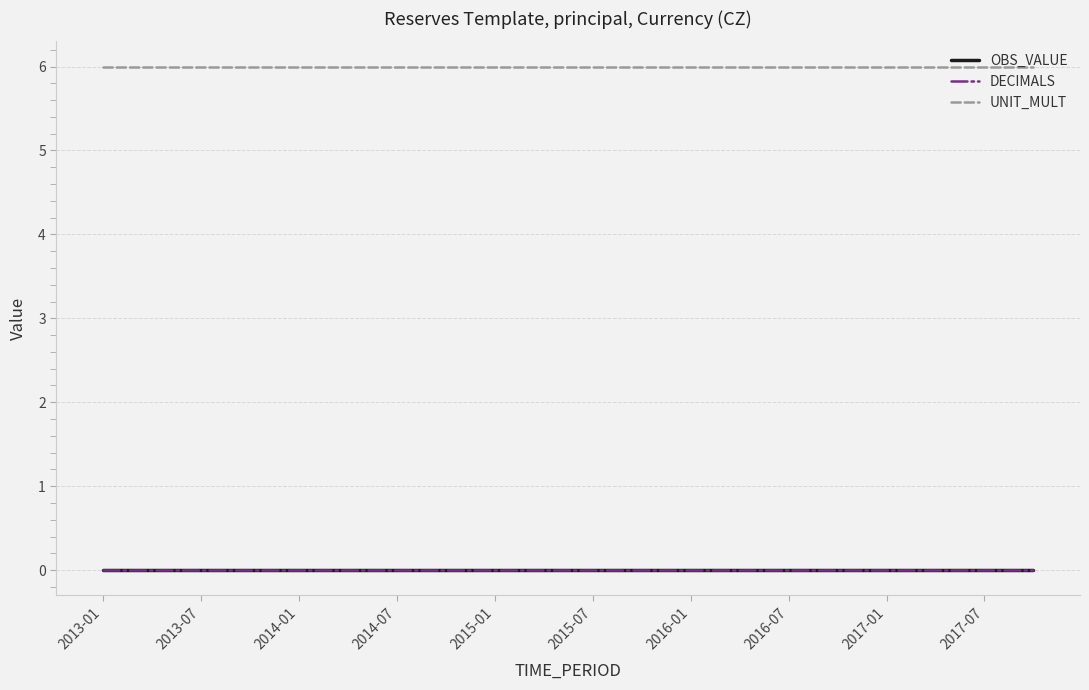

Where is UNIT_MULT nearest to the value 6?

2013-01